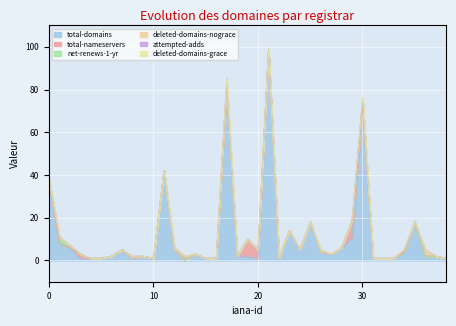

What is the highest value of the total-domains series?

99